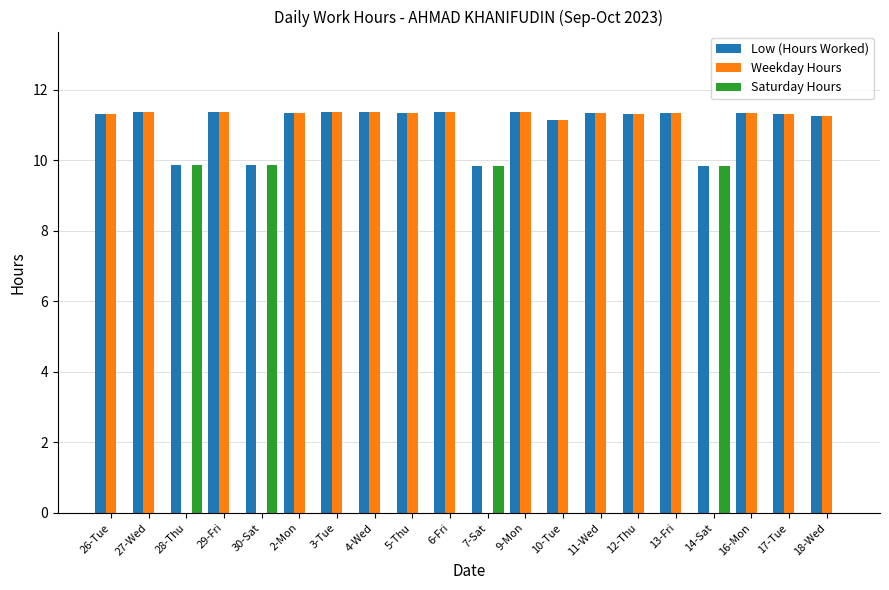

What is the sum of all Saturday Hours values?

39.4